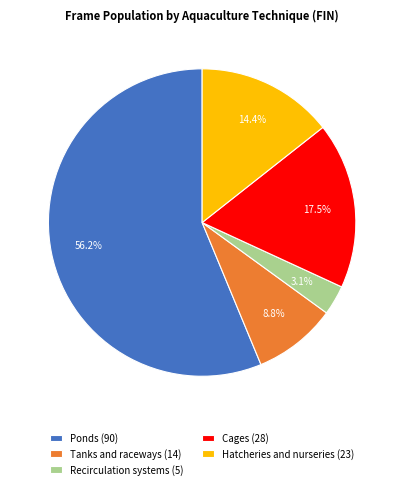

What is the ratio of the value at Tanks and raceways to the value at Cages?

0.5